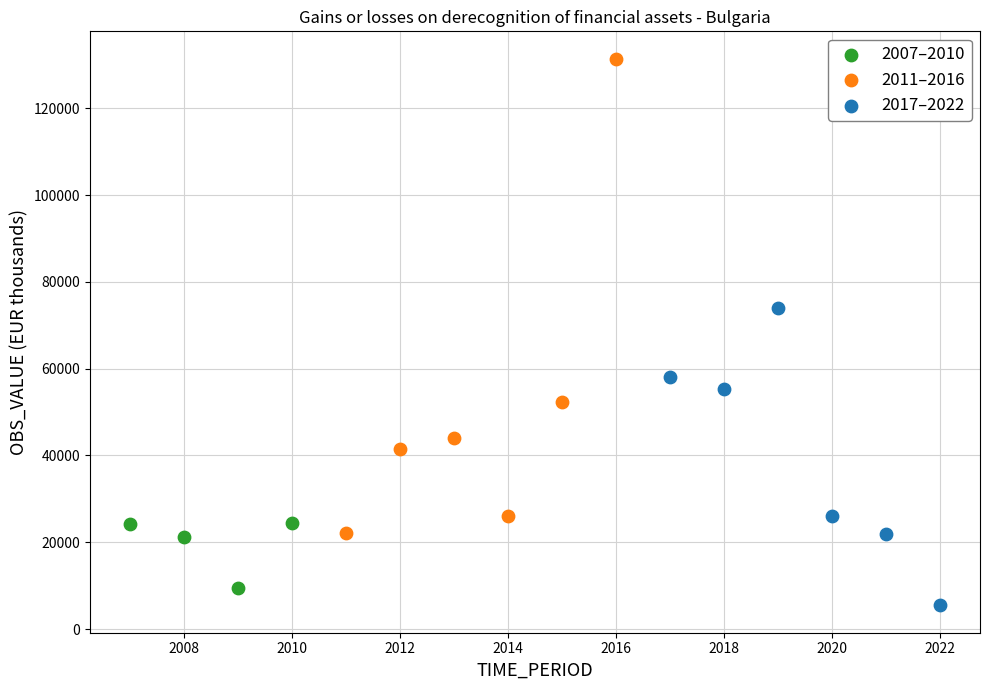

Which series reaches the maximum Y coordinate?

2011–2016